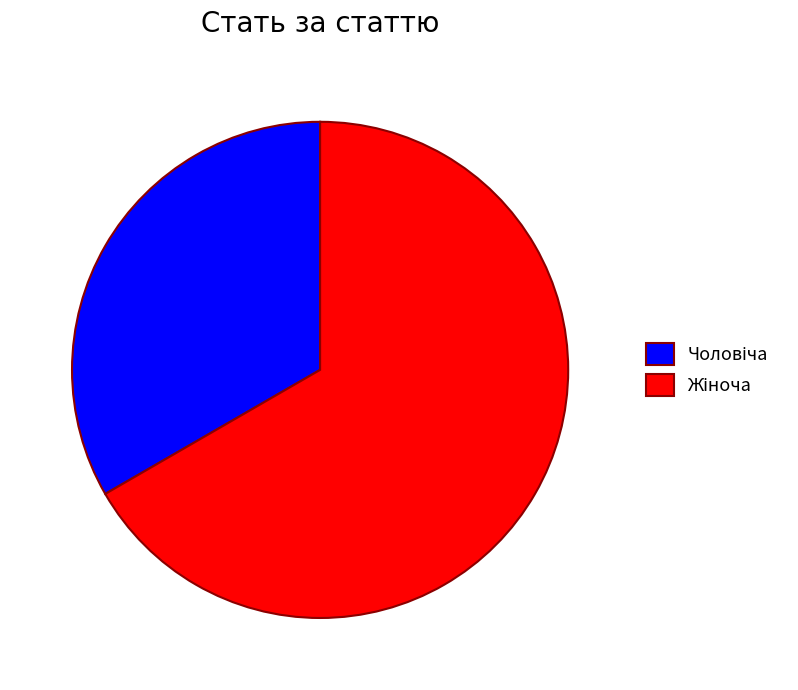

Is there a majority slice in this chart?

Yes